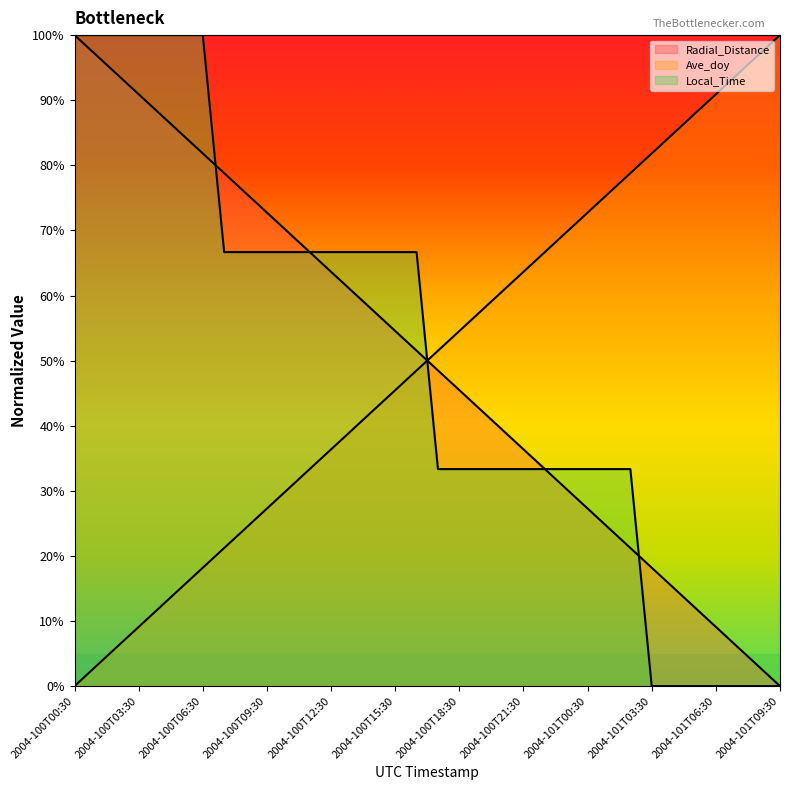

Reading left to right, what are all the values shown in this chart?

Radial_Distance: 2004-100T00:30=100.0	2004-100T01:30=97.0	2004-100T02:30=93.9	2004-100T03:30=90.9	2004-100T04:30=87.9	2004-100T05:30=84.9	2004-100T06:30=81.8	2004-100T07:30=78.8	2004-100T08:30=75.8	2004-100T09:30=72.7	2004-100T10:30=69.7	2004-100T11:30=66.7	2004-100T12:30=63.6	2004-100T13:30=60.6	2004-100T14:30=57.6	2004-100T15:30=54.6	2004-100T16:30=51.5	2004-100T17:30=48.5	2004-100T18:30=45.5	2004-100T19:30=42.4	2004-100T20:30=39.4	2004-100T21:30=36.4	2004-100T22:30=33.3	2004-100T23:30=30.3	2004-101T00:30=27.3	2004-101T01:30=24.2	2004-101T02:30=21.2	2004-101T03:30=18.2	2004-101T04:30=15.2	2004-101T05:30=12.1	2004-101T06:30=9.1	2004-101T07:30=6.1	2004-101T08:30=3.0	2004-101T09:30=0.0
Ave_doy: 2004-100T00:30=0.0	2004-100T01:30=3.0	2004-100T02:30=6.1	2004-100T03:30=9.1	2004-100T04:30=12.1	2004-100T05:30=15.2	2004-100T06:30=18.2	2004-100T07:30=21.2	2004-100T08:30=24.2	2004-100T09:30=27.3	2004-100T10:30=30.3	2004-100T11:30=33.3	2004-100T12:30=36.4	2004-100T13:30=39.4	2004-100T14:30=42.4	2004-100T15:30=45.5	2004-100T16:30=48.5	2004-100T17:30=51.5	2004-100T18:30=54.5	2004-100T19:30=57.6	2004-100T20:30=60.6	2004-100T21:30=63.6	2004-100T22:30=66.7	2004-100T23:30=69.7	2004-101T00:30=72.7	2004-101T01:30=75.8	2004-101T02:30=78.8	2004-101T03:30=81.8	2004-101T04:30=84.9	2004-101T05:30=87.9	2004-101T06:30=90.9	2004-101T07:30=93.9	2004-101T08:30=97.0	2004-101T09:30=100.0
Local_Time: 2004-100T00:30=100.0	2004-100T01:30=100.0	2004-100T02:30=100.0	2004-100T03:30=100.0	2004-100T04:30=100.0	2004-100T05:30=100.0	2004-100T06:30=100.0	2004-100T07:30=66.7	2004-100T08:30=66.7	2004-100T09:30=66.7	2004-100T10:30=66.7	2004-100T11:30=66.7	2004-100T12:30=66.7	2004-100T13:30=66.7	2004-100T14:30=66.7	2004-100T15:30=66.7	2004-100T16:30=66.7	2004-100T17:30=33.3	2004-100T18:30=33.3	2004-100T19:30=33.3	2004-100T20:30=33.3	2004-100T21:30=33.3	2004-100T22:30=33.3	2004-100T23:30=33.3	2004-101T00:30=33.3	2004-101T01:30=33.3	2004-101T02:30=33.3	2004-101T03:30=0.0	2004-101T04:30=0.0	2004-101T05:30=0.0	2004-101T06:30=0.0	2004-101T07:30=0.0	2004-101T08:30=0.0	2004-101T09:30=0.0